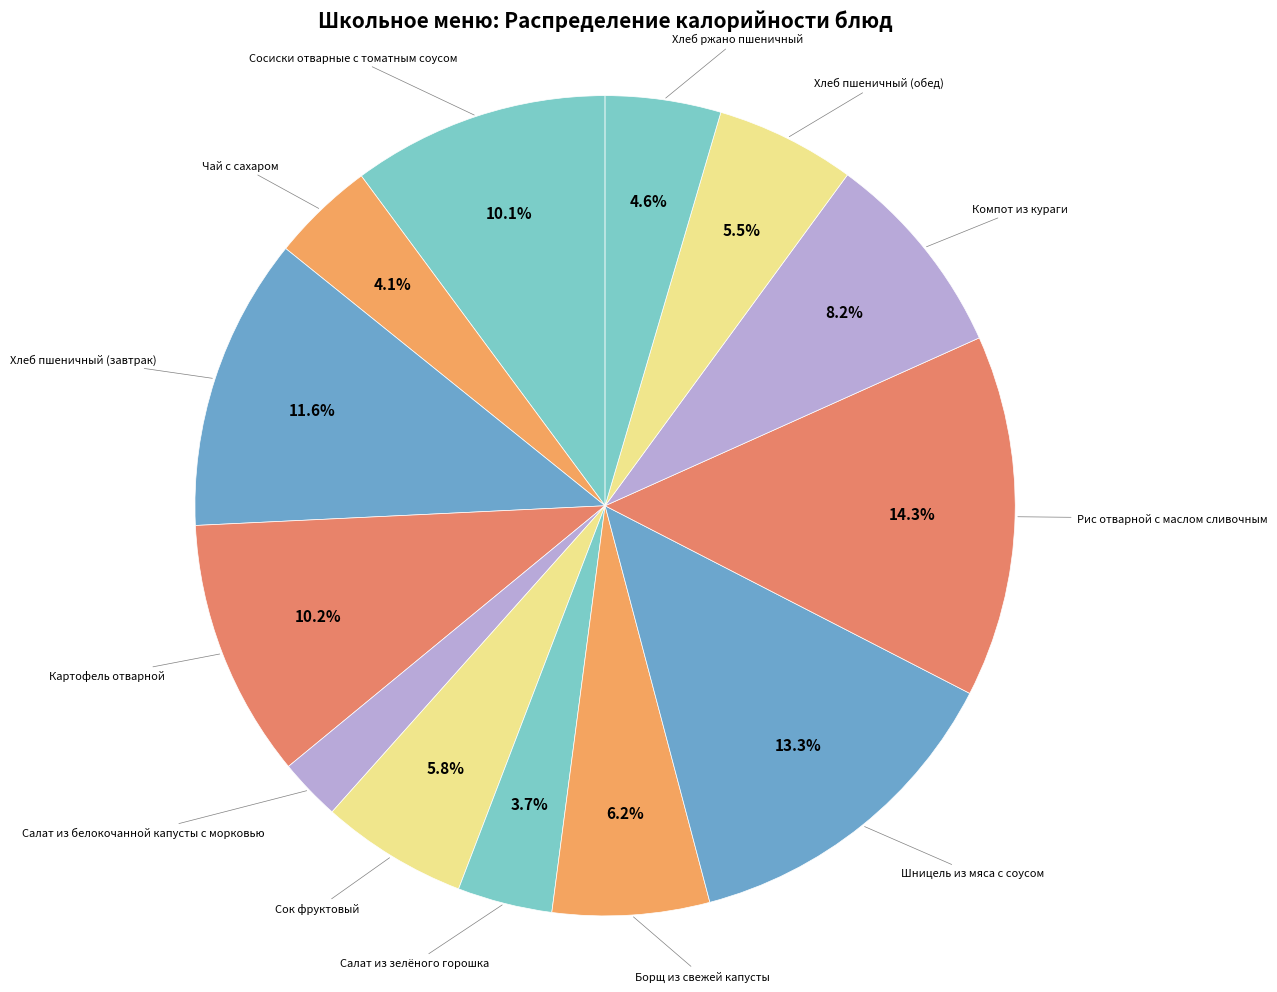

Is there any slice that represents more than half of the pie?

No